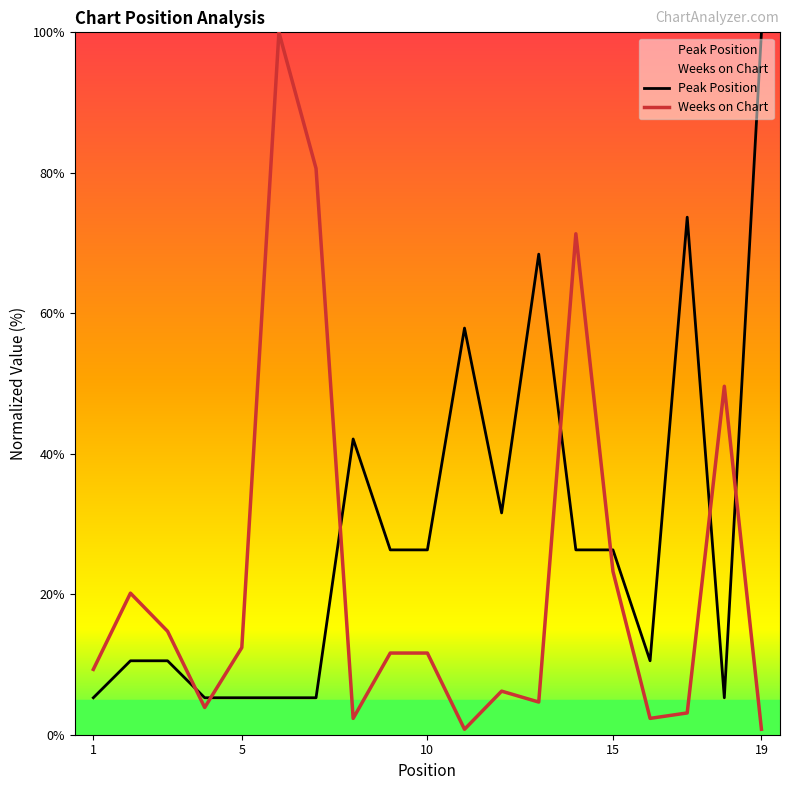

List the series in order of their peak value, highest first.

Peak Position, Weeks on Chart